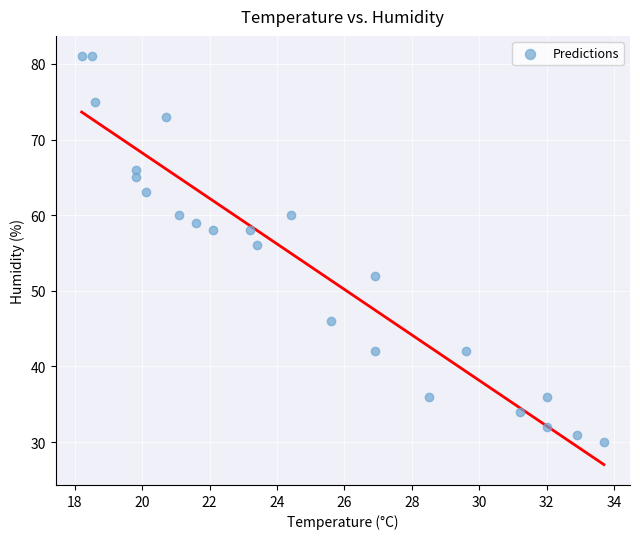

What is the range of Y values (max minus min)?

51